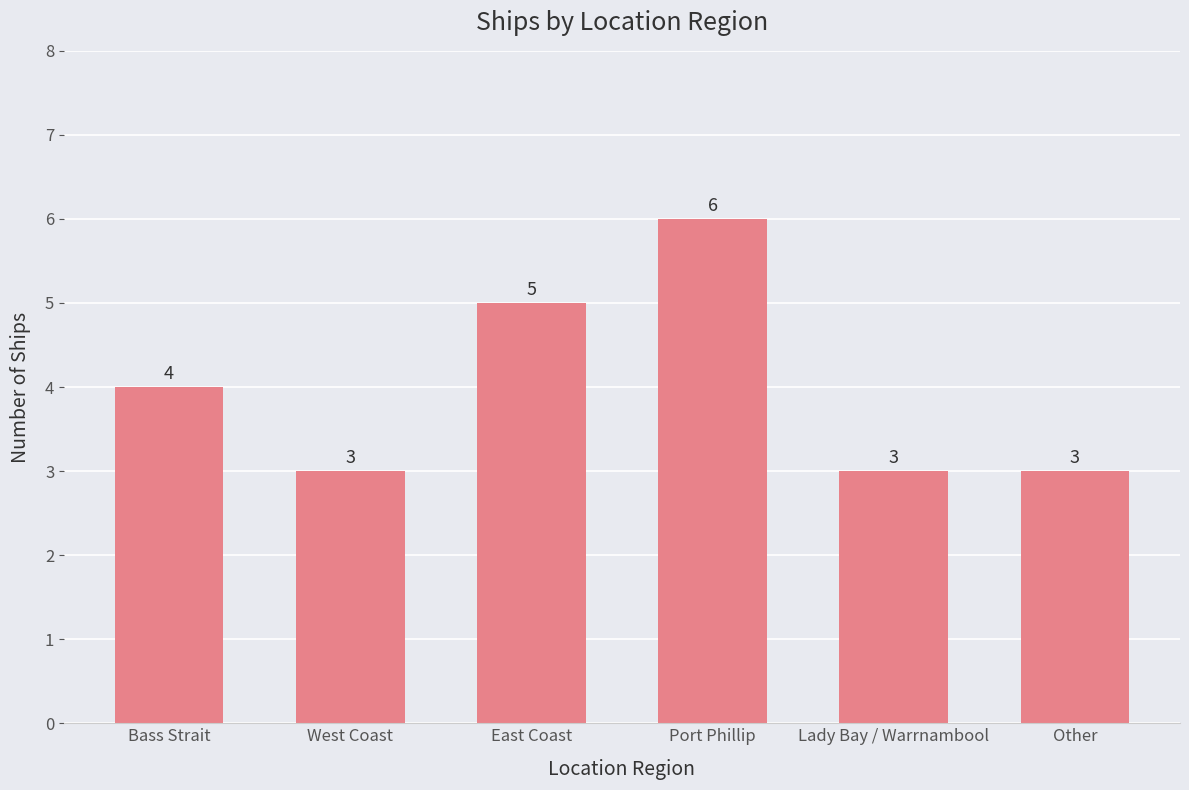

Where is the data nearest to the value 4?

Bass Strait